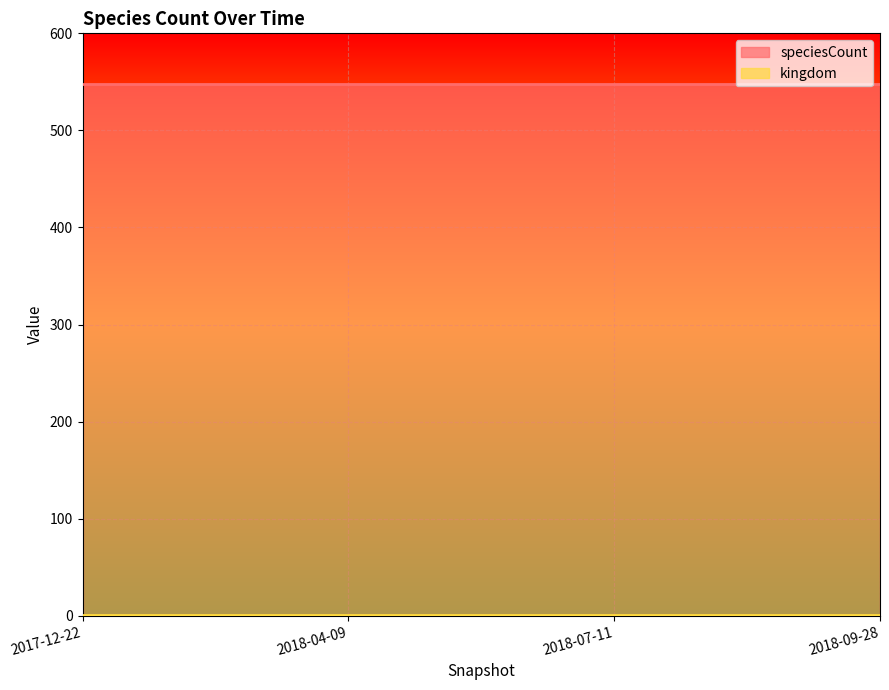

Which series has the largest total across all categories?

speciesCount